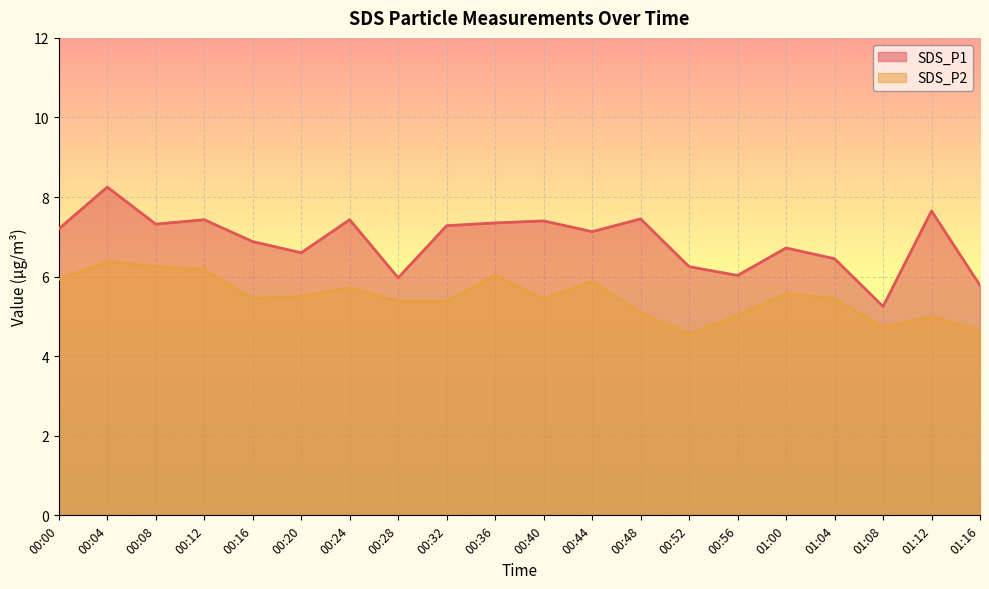

In SDS_P1, how many points are lower than both neighbors (excluding endpoints)?

6